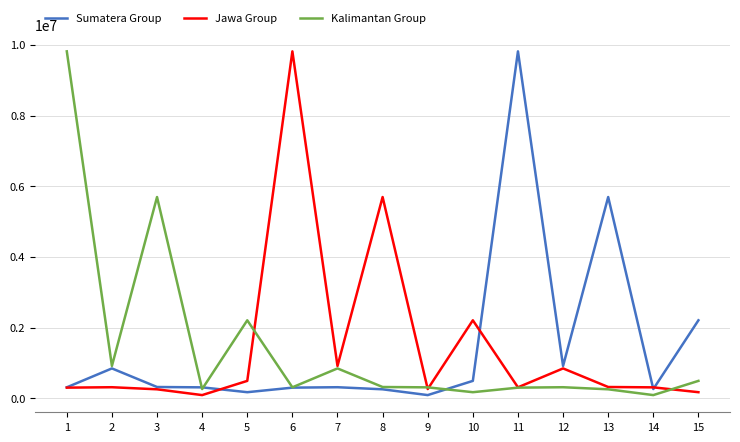

What is the greatest value displayed?

9817420